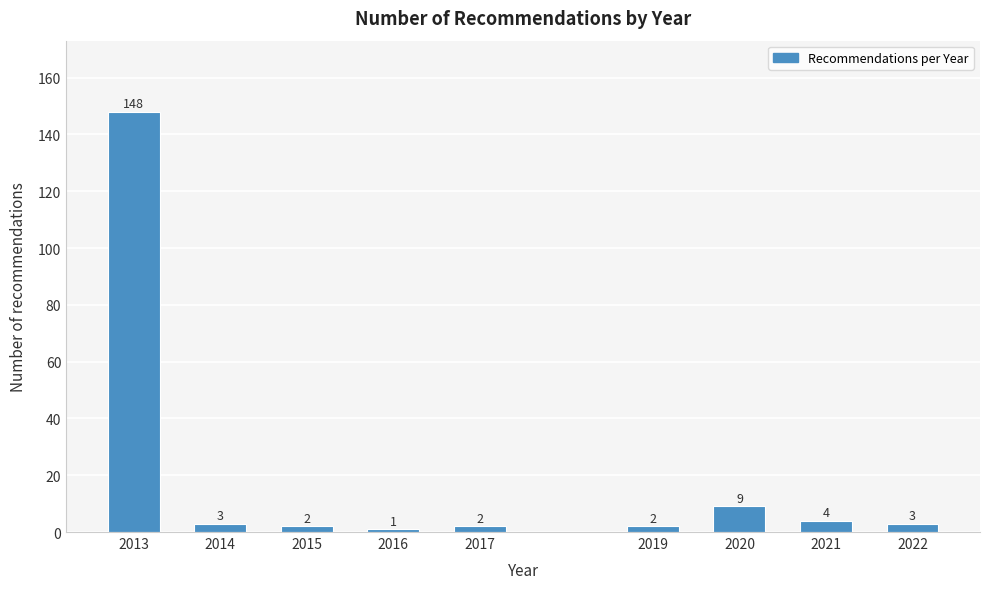

Reading right to left, what are all the values shown in this chart?

2022=3	2021=4	2020=9	2019=2	2017=2	2016=1	2015=2	2014=3	2013=148